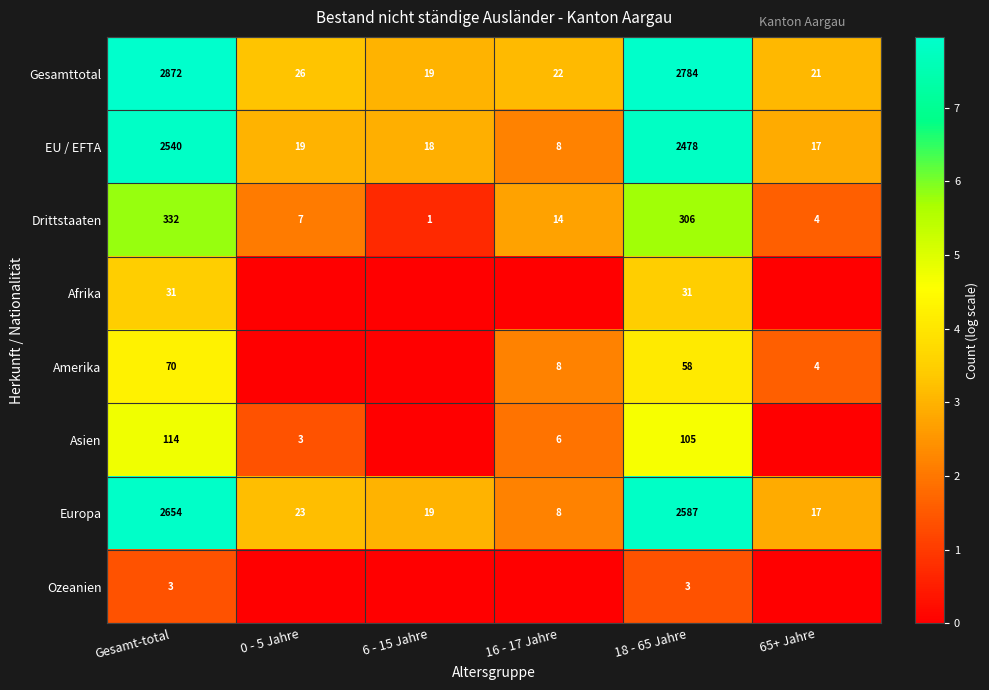

At which category is the sum across all series the highest?

Gesamt-total